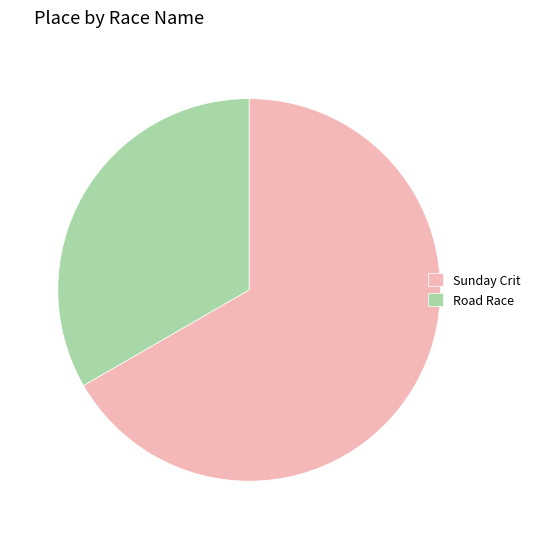

Rank the categories by value from highest to lowest.

Sunday Crit, Road Race